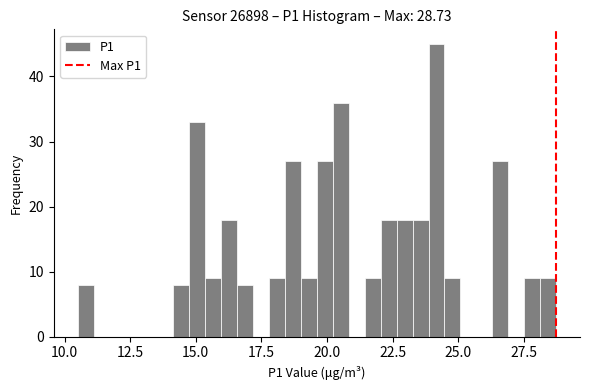

Read against the x-axis, roughly where is the centre of the tallest bar?

24.0